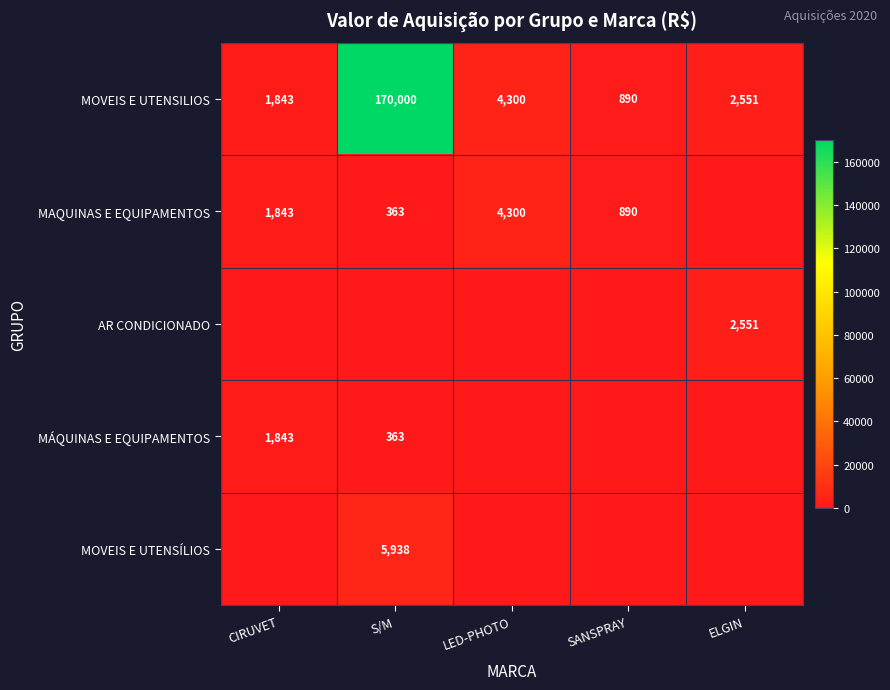

At which category is the sum across all series the highest?

S/M